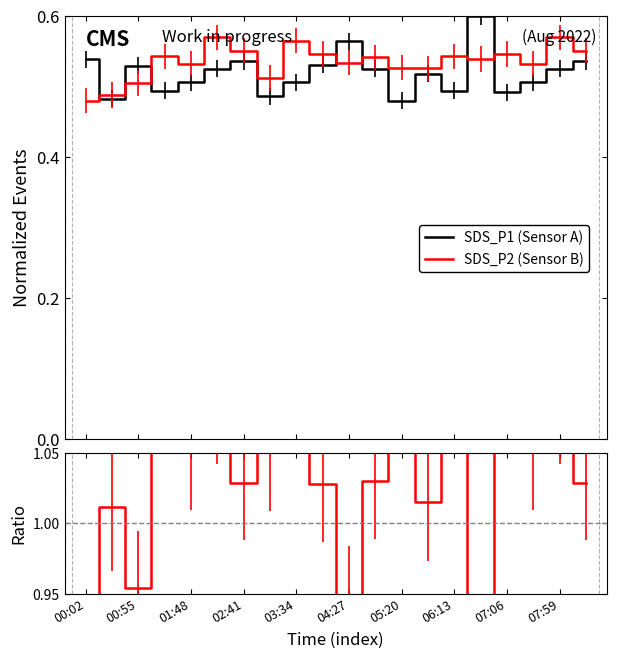

What is the maximum value shown in the chart?

1.1